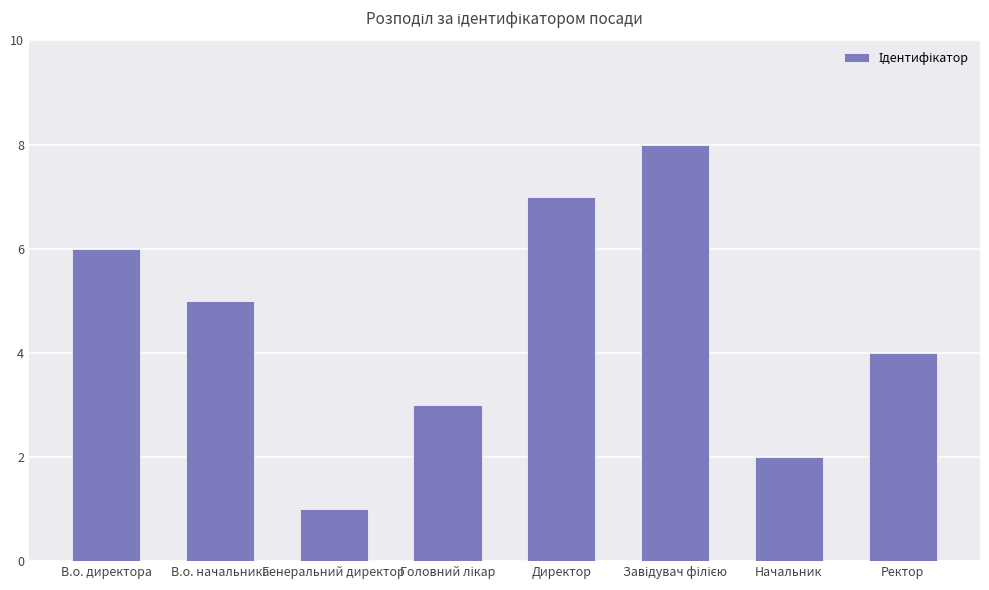

At which label is the value closest to 4?

Ректор